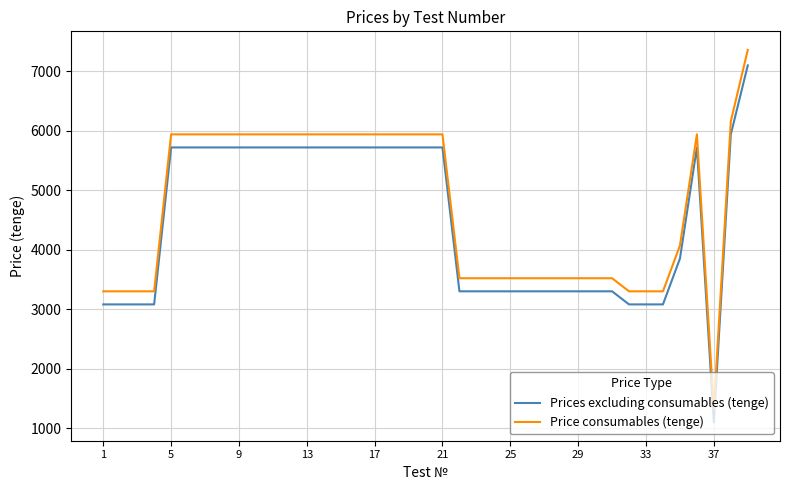

What is the difference between the maximum and minimum values in the Prices excluding consumables (tenge) series?

6000